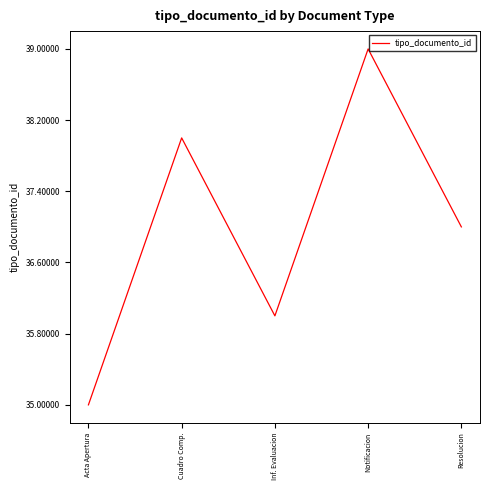

Between Resolucion and Cuadro Comp., which is larger?

Cuadro Comp.